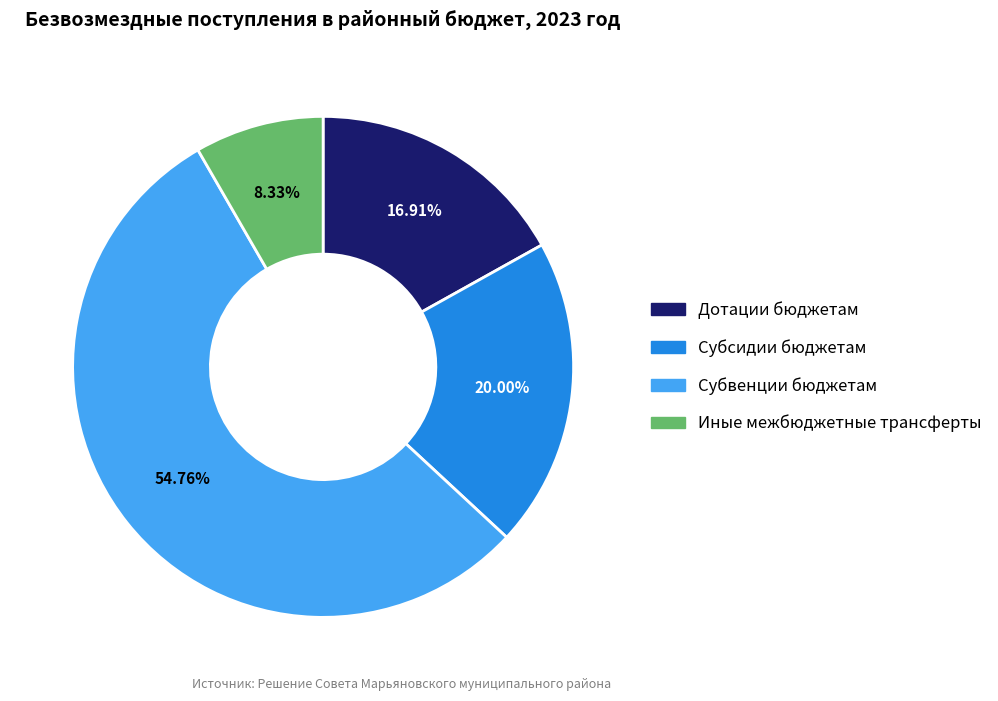

Which category has the biggest portion of the pie?

Субвенции бюджетам